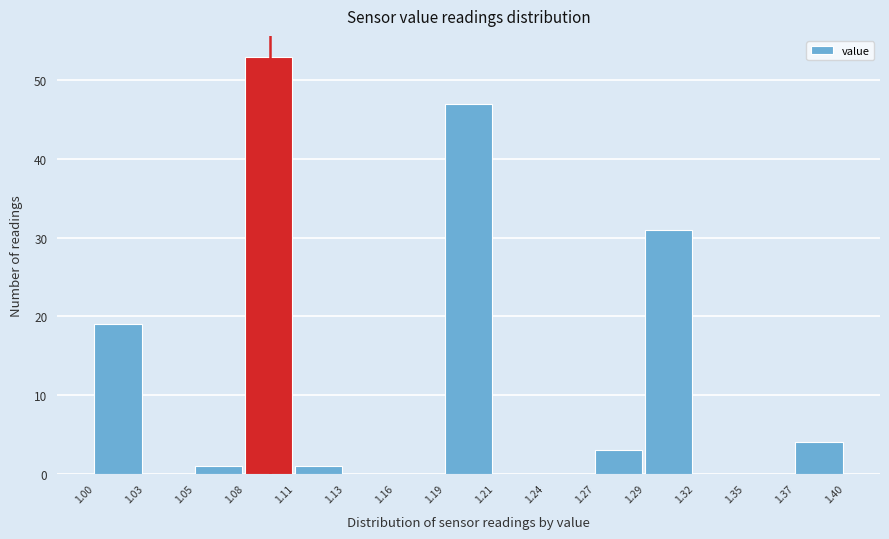

Reading left to right, transcribe this chart: for each bar, give the range it covers on the x-axis and its height. The values are not printed on the chart, so give them approximately, as read against the axis.

1.00 to 1.03: 19
1.03 to 1.05: 0
1.05 to 1.08: 1
1.08 to 1.11: 53
1.11 to 1.13: 1
1.13 to 1.16: 0
1.16 to 1.19: 0
1.19 to 1.21: 47
1.21 to 1.24: 0
1.24 to 1.27: 0
1.27 to 1.29: 3
1.29 to 1.32: 31
1.32 to 1.35: 0
1.35 to 1.37: 0
1.37 to 1.40: 4